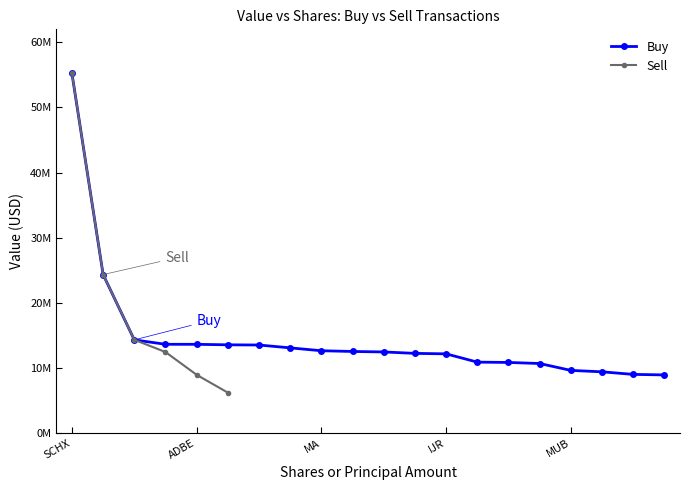

Reading left to right, transcribe all the data shown in this chart.

SCHX=55215000	VO=24317000	GOOGL/FB=14286000	BKNG=13609000	ADBE=13603000	ORLY=13528000	AMT=13497000	AMZN=13058000	MA=12617000	PYPL=12506000	LRCX=12432000	ILMN=12212000	IJR=12140000	MSFT=10867000	EFAV=10819000	LOW=10655000	MUB=9598000	CRM=9379000	VGIT=8983000	NXPI=8903000